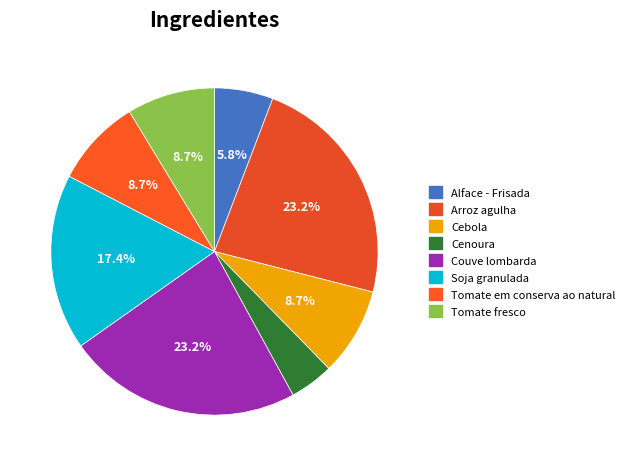

To the nearest percent, what portion does Alface - Frisada represent?

6%